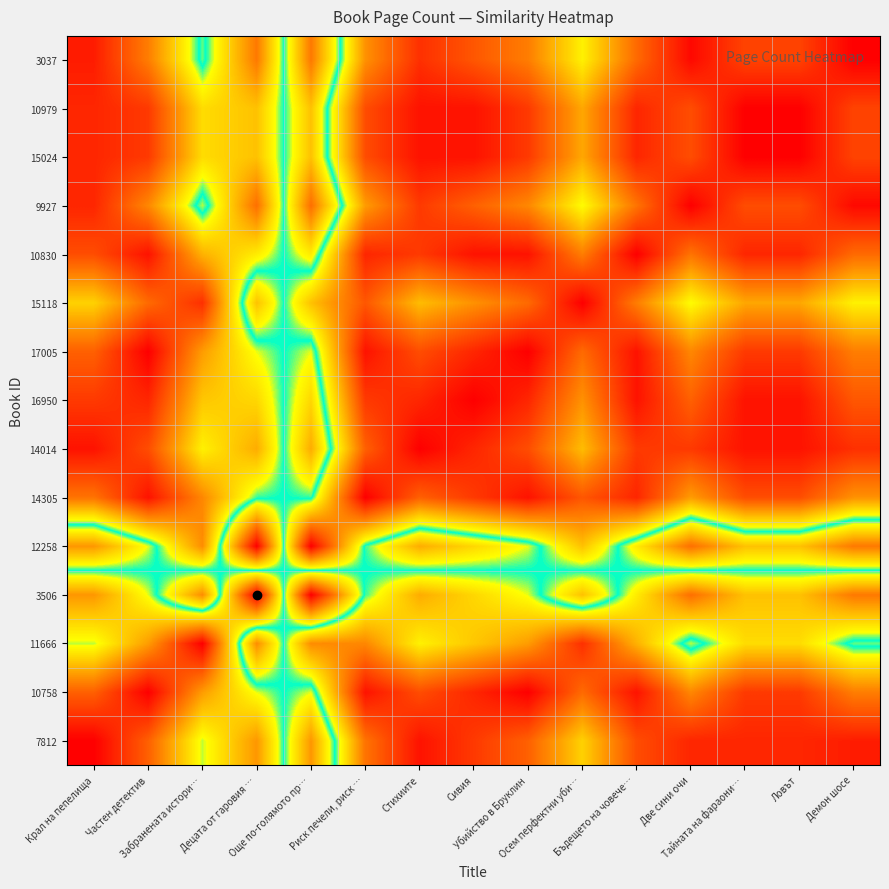

List the series in order of their peak value, lowest first.

7812, 10758, 11666, 3506, 12258, 14305, 14014, 16950, 17005, 15118, 10830, 9927, 15024, 10979, 3037